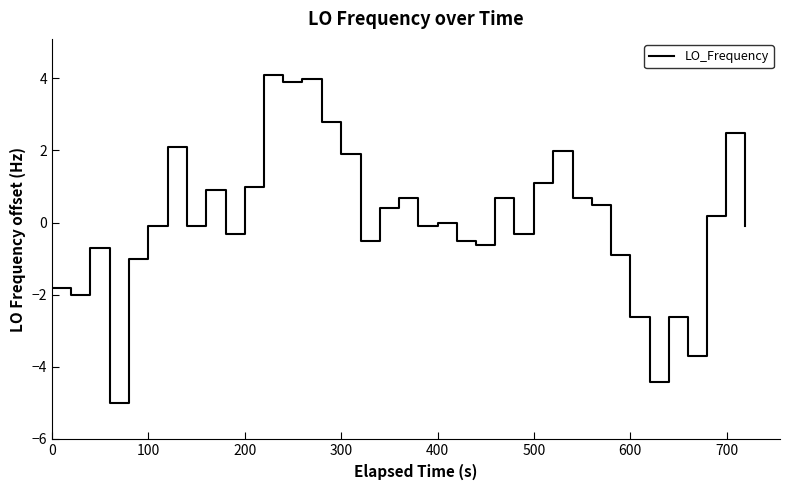

What is the difference between the maximum and minimum values?

9.1